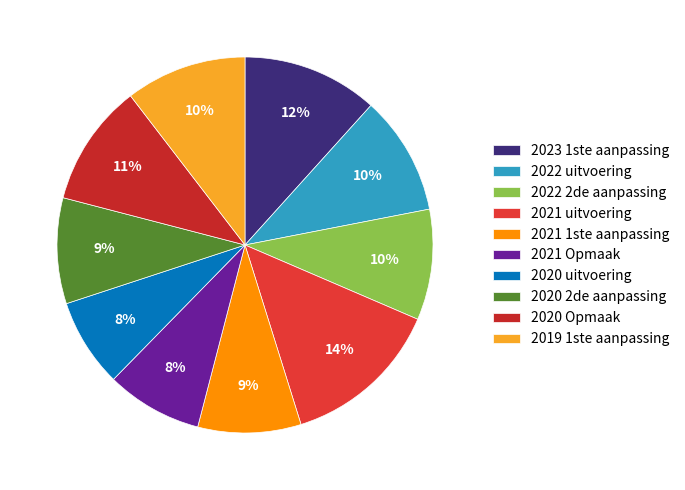

To the nearest percent, what is the combined percentage of 2021 1ste aanpassing and 2020 2de aanpassing?

18%